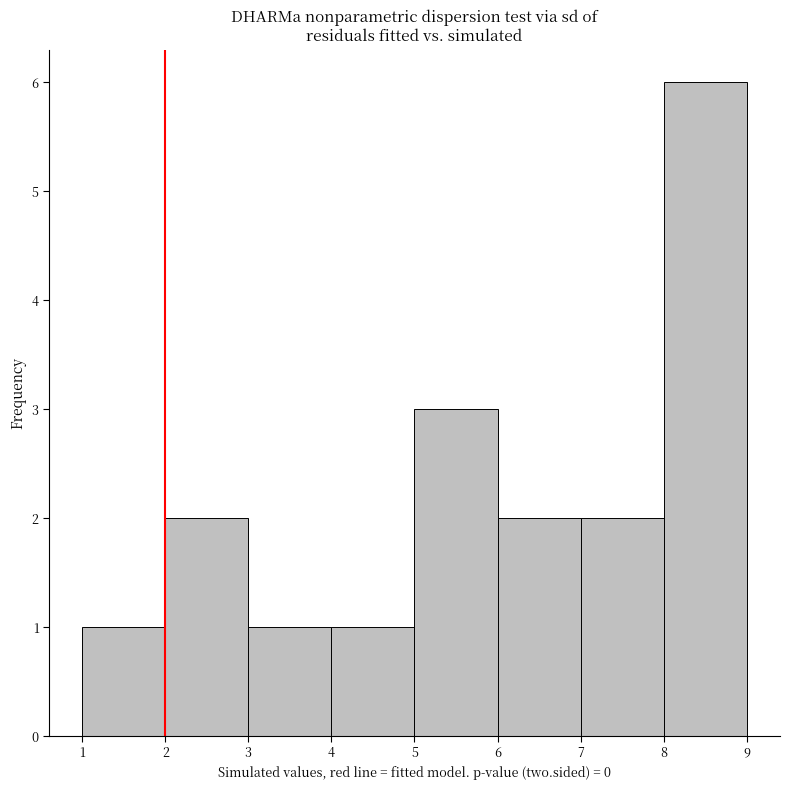

Reading left to right, list every bar in this chart as the range it spans on the x-axis followed by its height. The values are not printed on the chart, so give them approximately, as read against the axis.

1 to 2: 1
2 to 3: 2
3 to 4: 1
4 to 5: 1
5 to 6: 3
6 to 7: 2
7 to 8: 2
8 to 9: 6